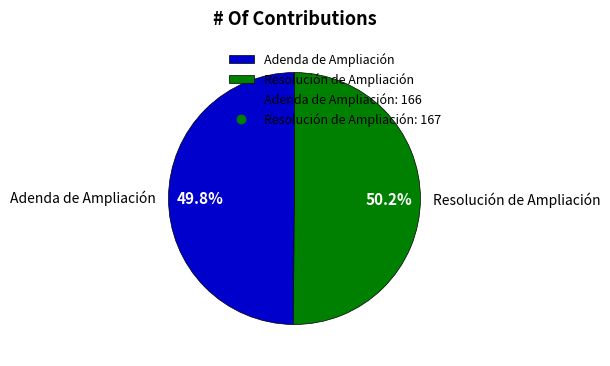

What percentage do Adenda de Ampliación and Resolución de Ampliación together represent?

100.0%